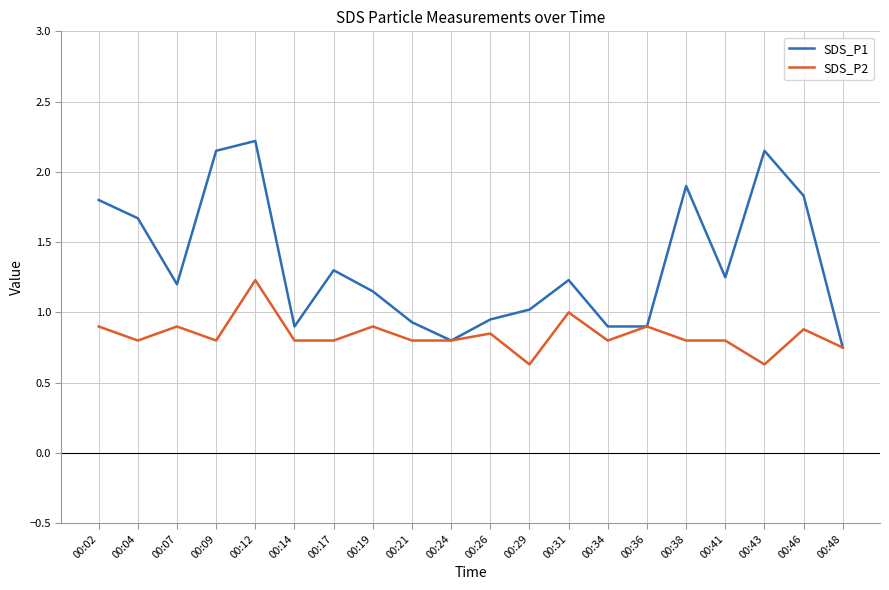

The value of SDS_P1 at 00:38 is 2.6. True or false?

False